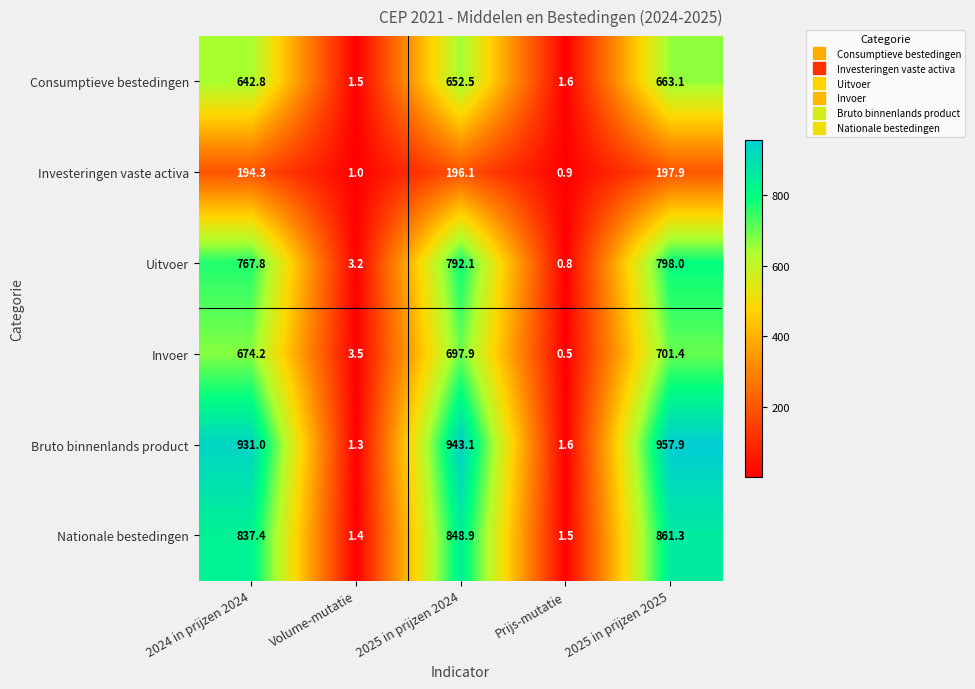

Read the Uitvoer value at Volume-mutatie.

3.2